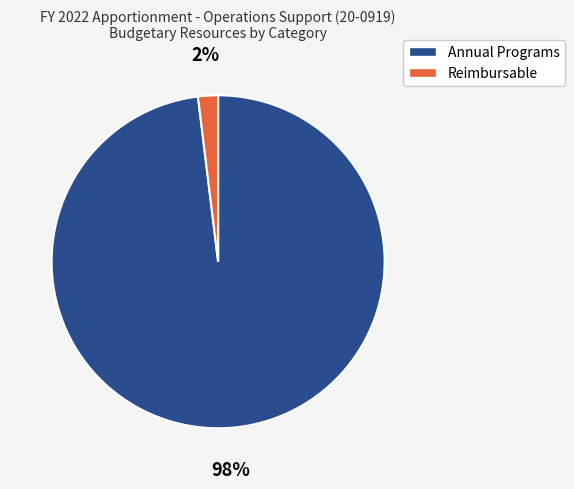

To the nearest percent, what is the average slice percentage?

50%